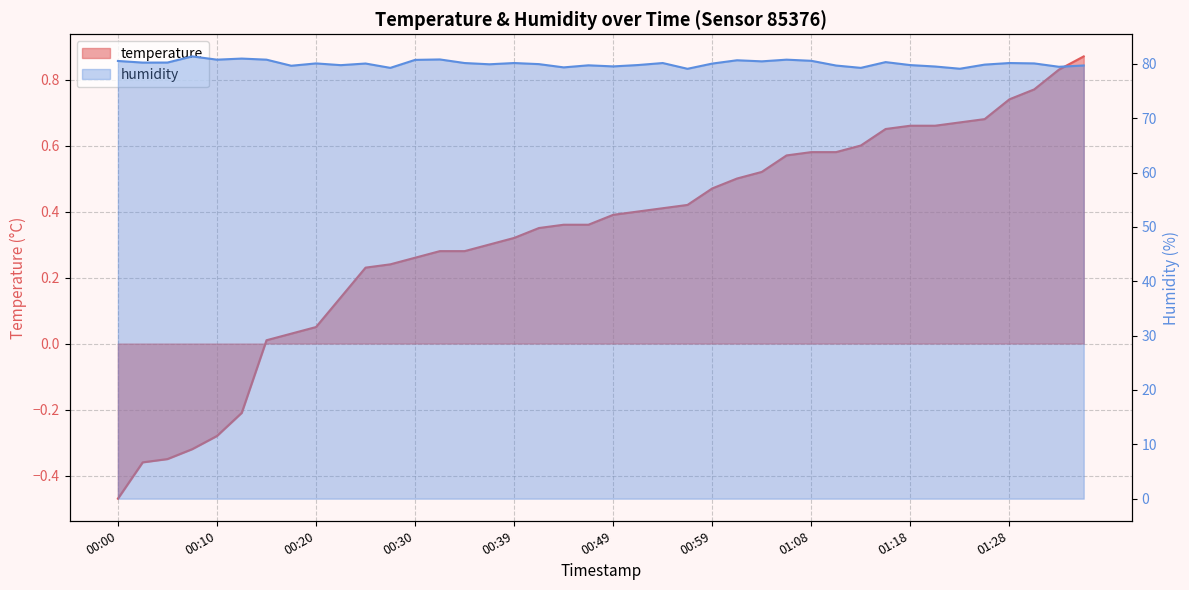

How many interior local valleys does the humidity series have?

13